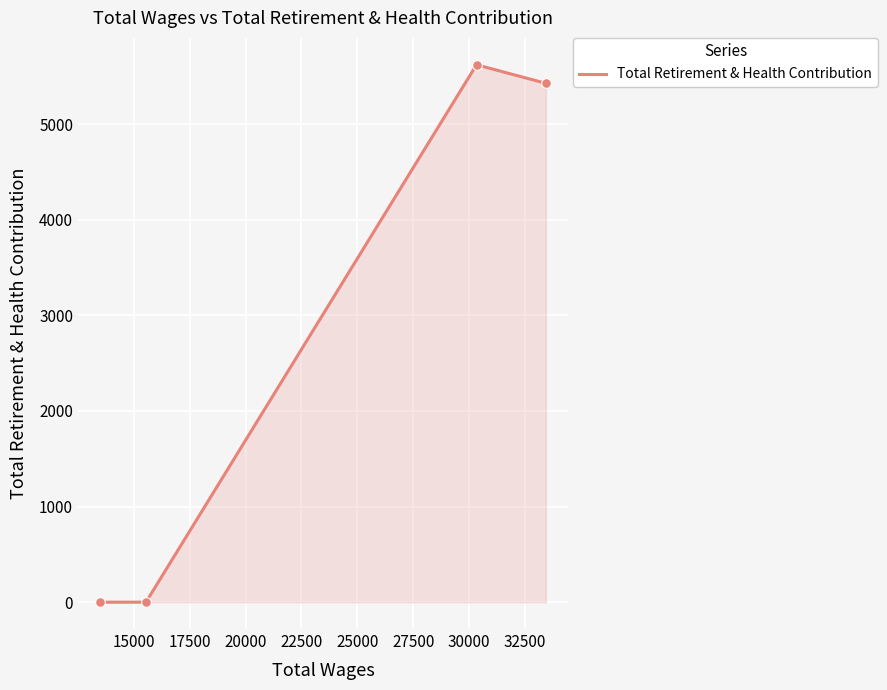

True or false: there are more than 0 points higher than both neighbors.

True